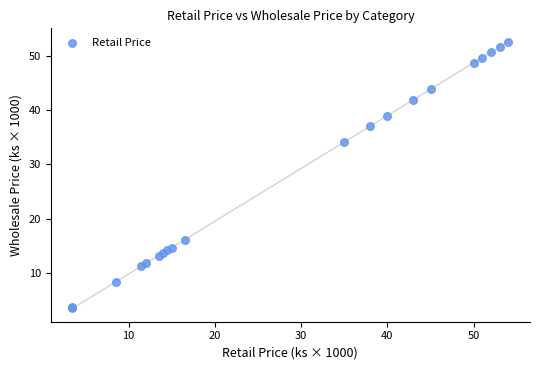

What Y value in the scatter plot is closest to 28?

34.1